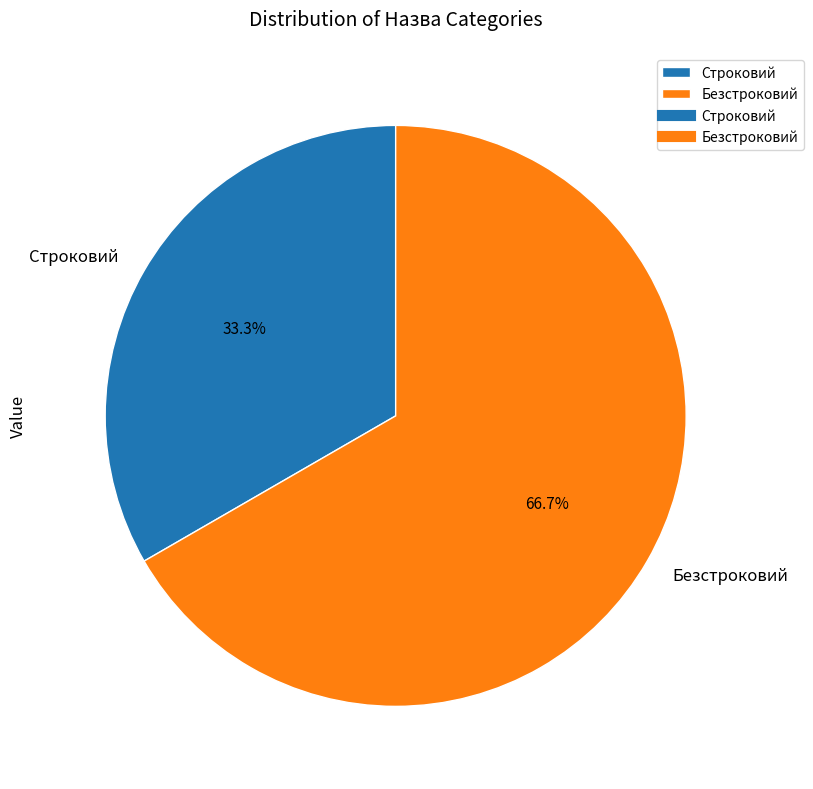

Which slice represents more than half of the pie?

Безстроковий